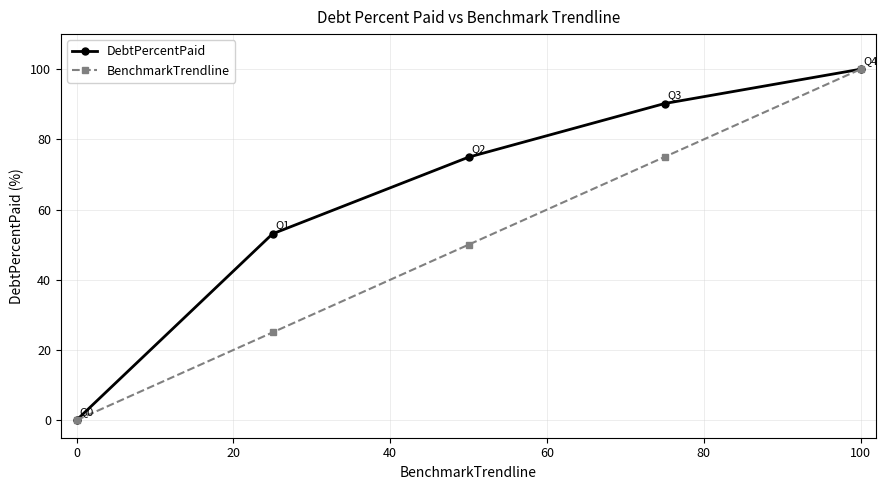

True or false: DebtPercentPaid has more than 1 points higher than both neighbors.

False